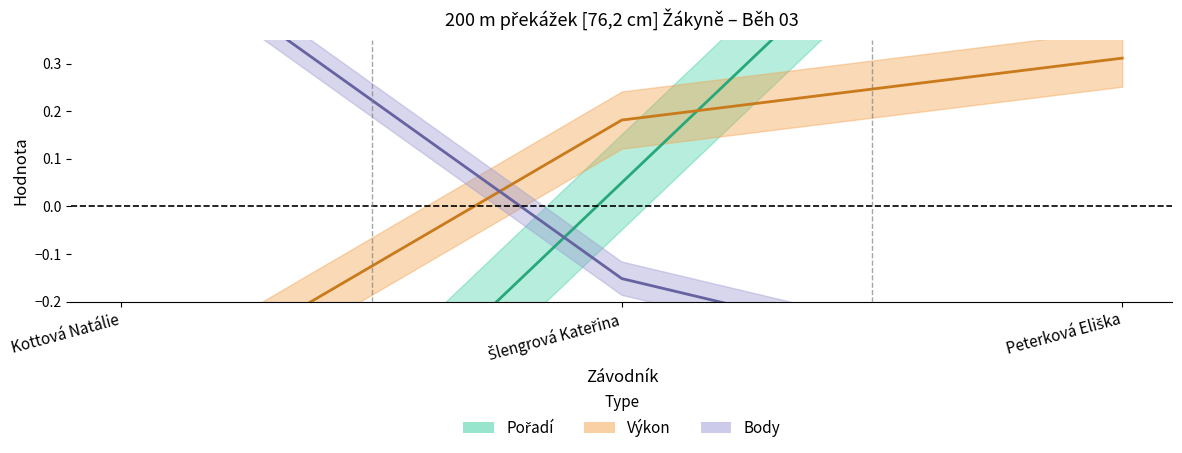

Is it true that Výkon equals 0.4 at Peterková Eliška?

False